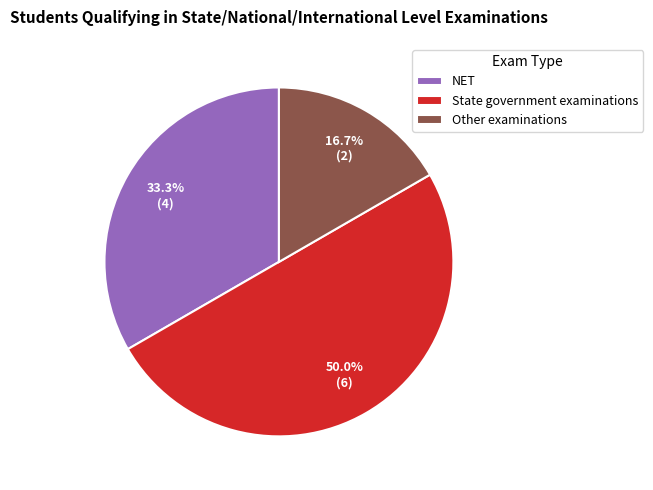

What percentage is the NET slice, to the nearest percent?

33%